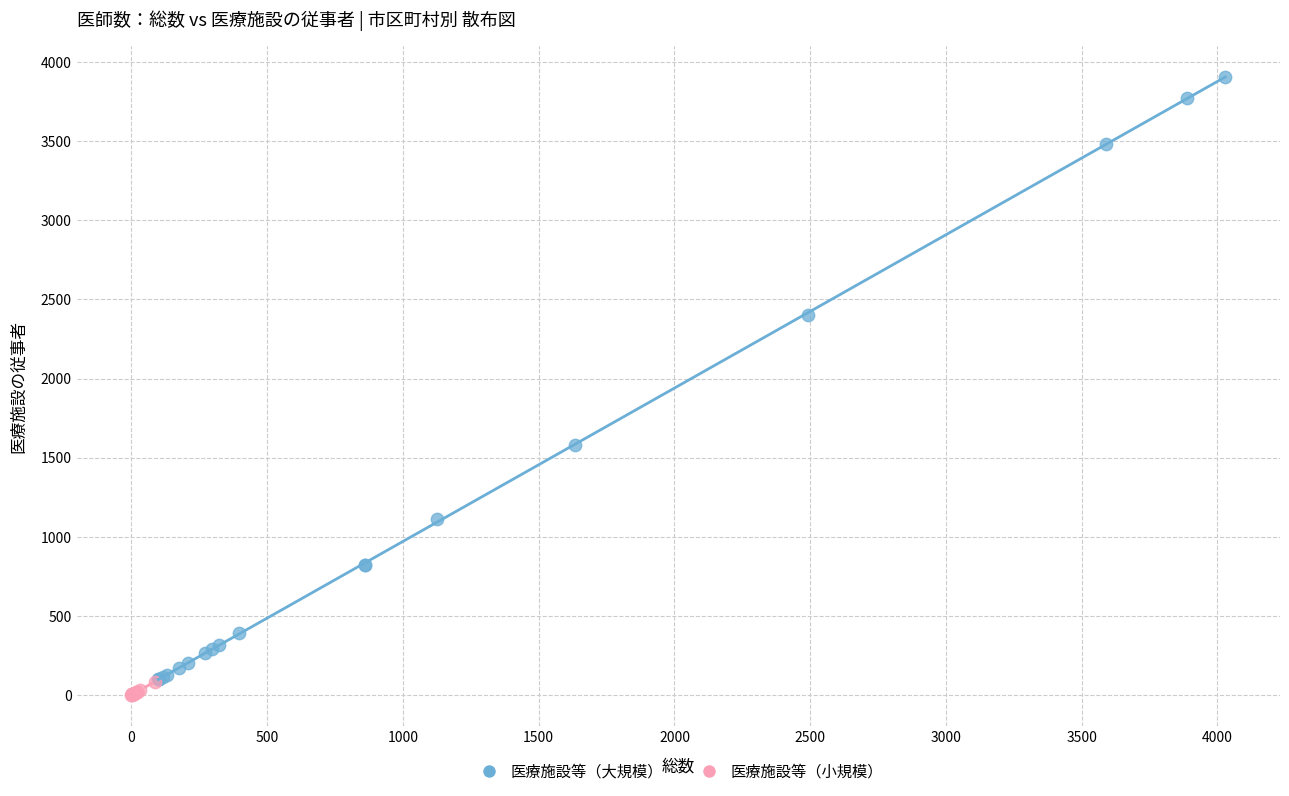

Which series contains the highest Y value?

医療施設等（大規模）